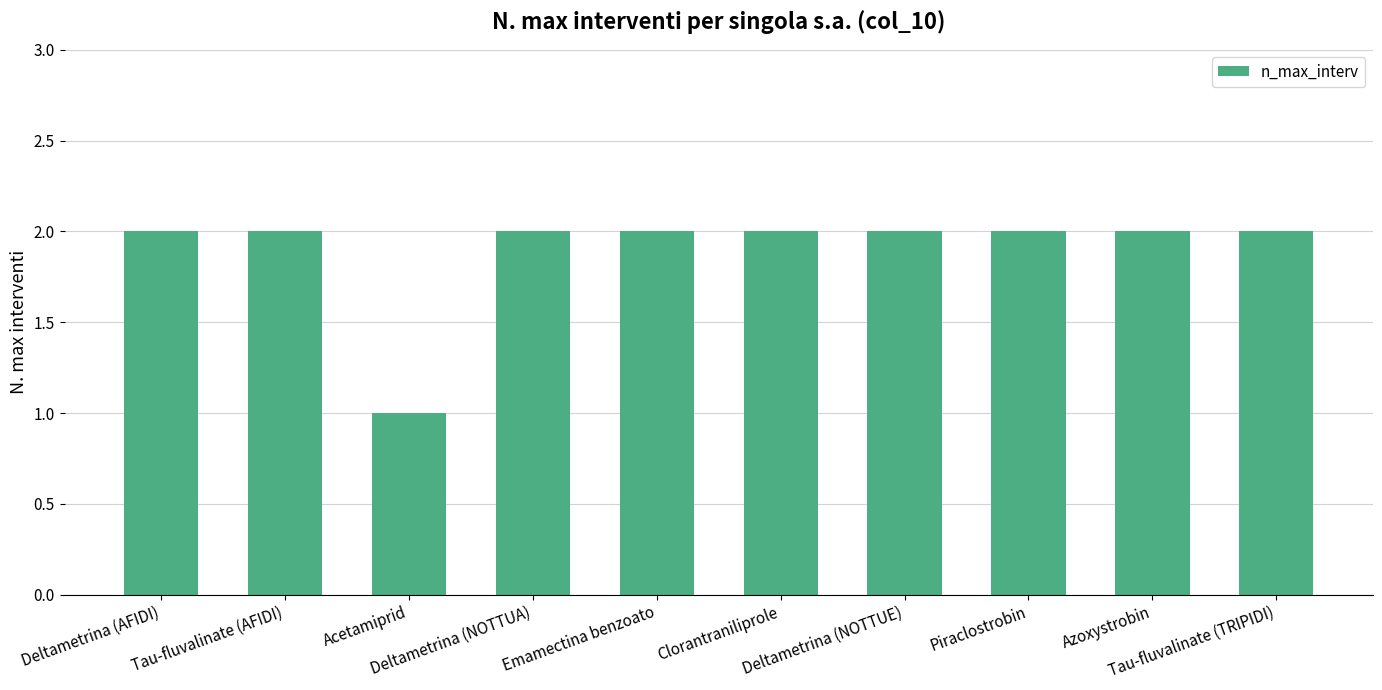

What is the ratio of the value at Deltametrina (NOTTUA) to the value at Deltametrina (AFIDI)?

1.0